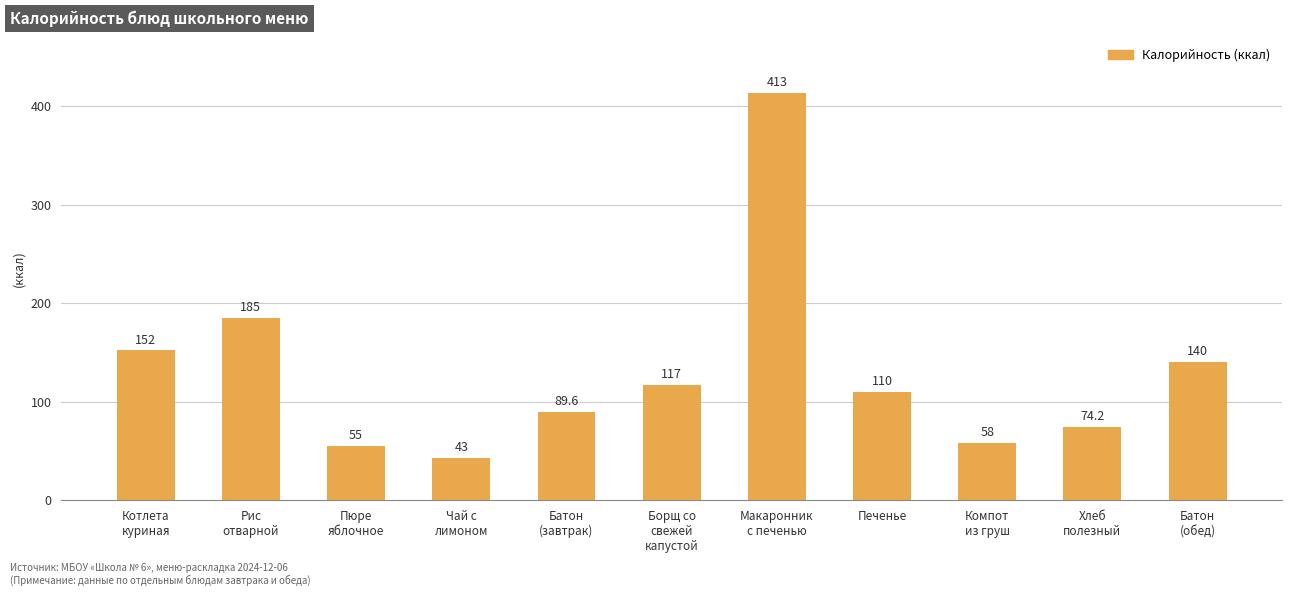

True or false: the data shows 43.0 at Чай с
лимоном.

True